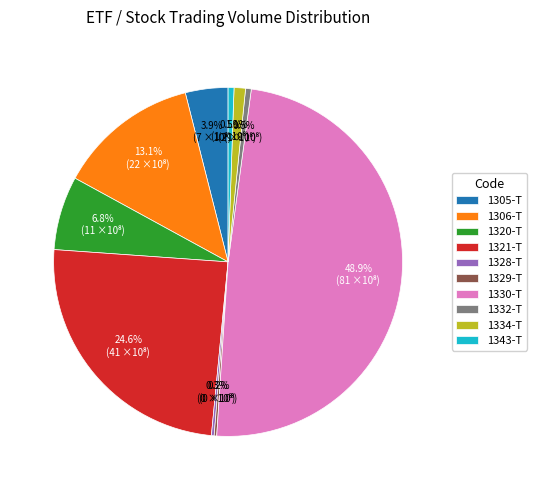

Combined, do 1306-T and 1332-T account for over 50%?

No